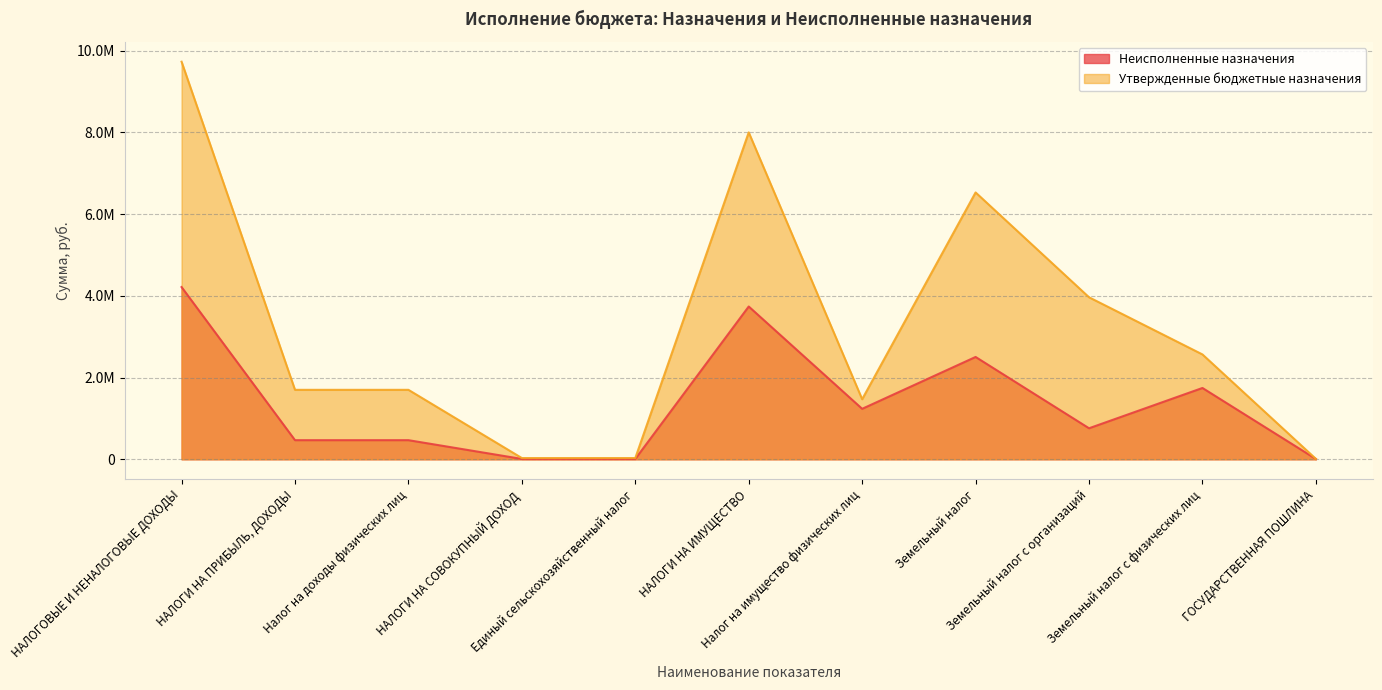

What is the label of the 8th point from the right?

НАЛОГИ НА СОВОКУПНЫЙ ДОХОД